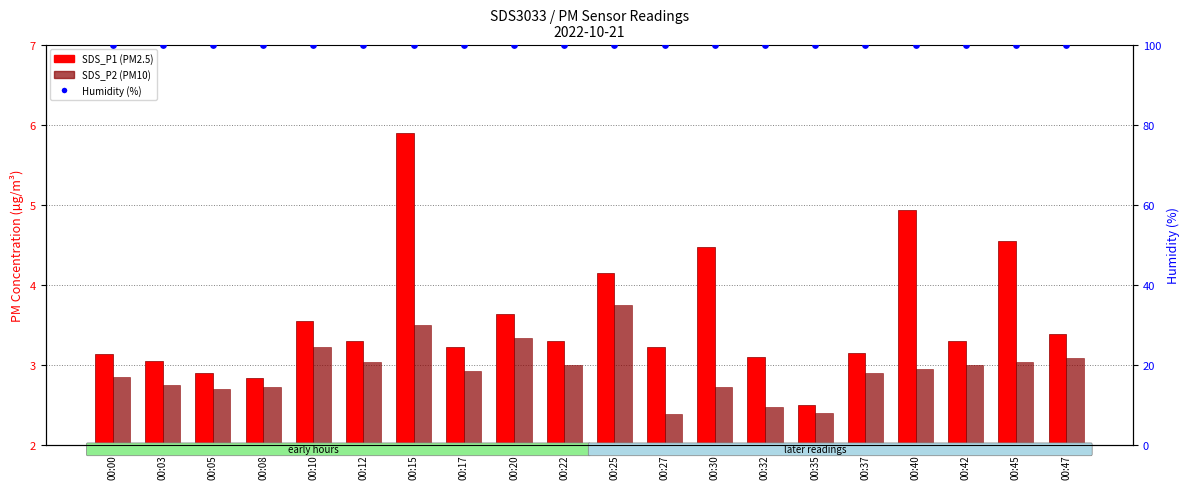

Which series has the largest Y range (max minus min)?

SDS_P1